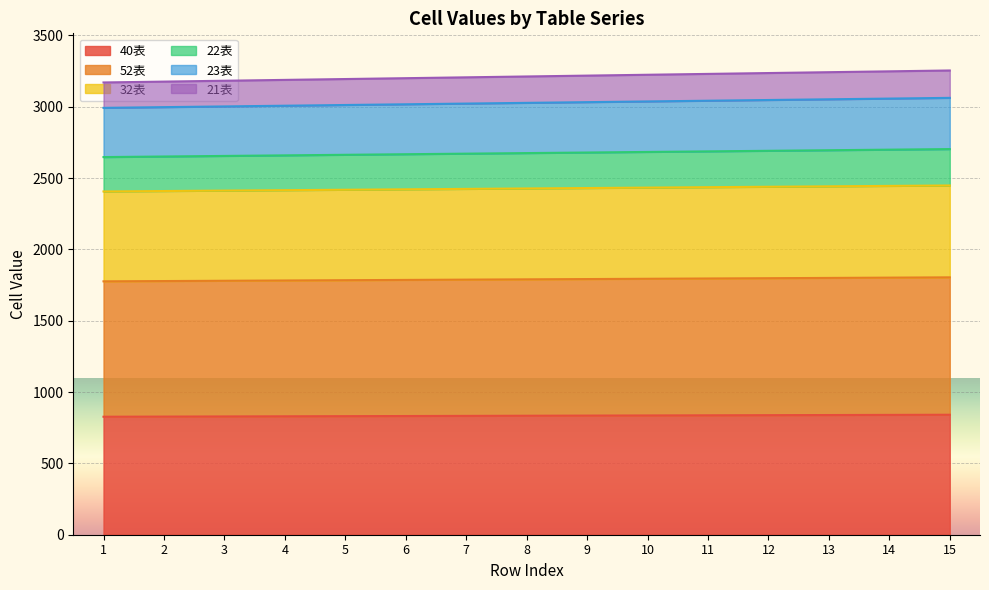

True or false: 32表 and 23表 cross at least once.

False